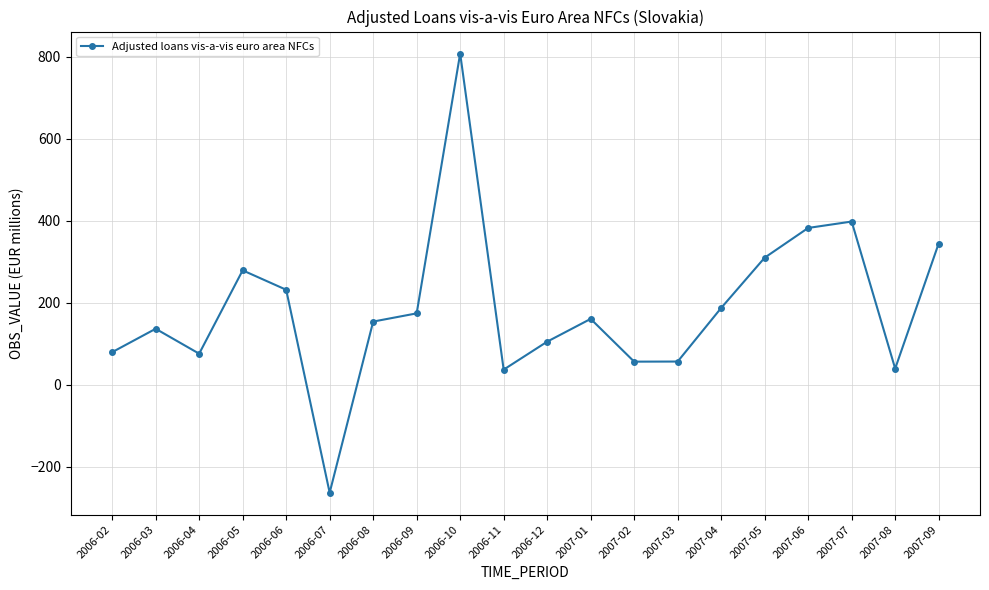

The chart shows a value of 234.4 at 2006-09. True or false?

False